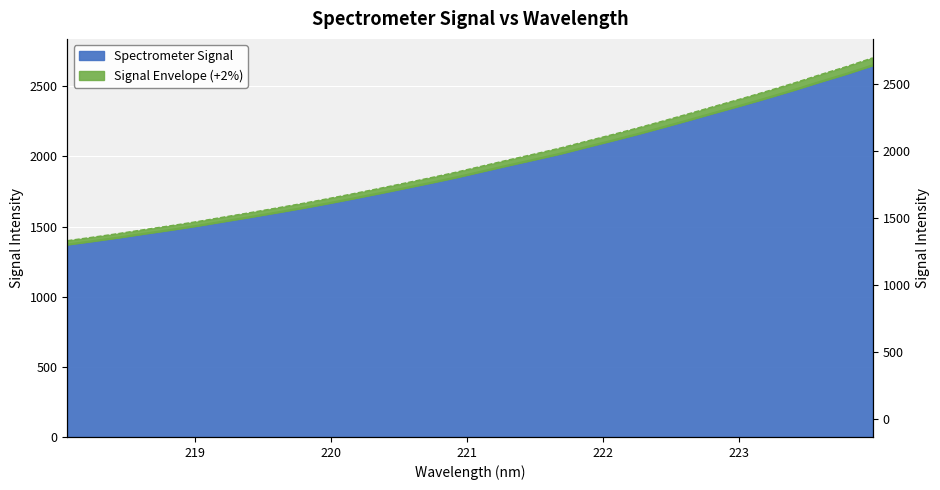

List the labels in order of value, largest first.

223.9802, 223.7895, 223.5987, 223.408, 223.2172, 223.0264, 222.8355, 222.6447, 222.4538, 222.263, 222.0721, 221.8812, 221.6902, 221.4993, 221.3083, 221.1174, 220.9264, 220.7354, 220.5444, 220.3533, 220.1623, 219.9712, 219.7801, 219.589, 219.3979, 219.2067, 219.0156, 218.8244, 218.6332, 218.442, 218.2508, 218.0596